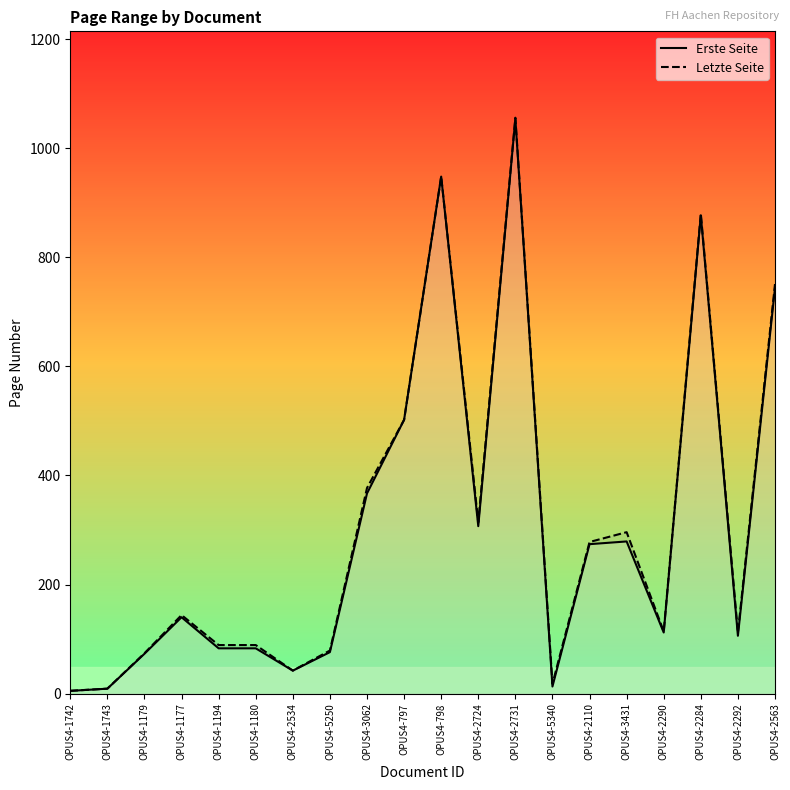

What is the minimum value for Erste Seite?

5.0